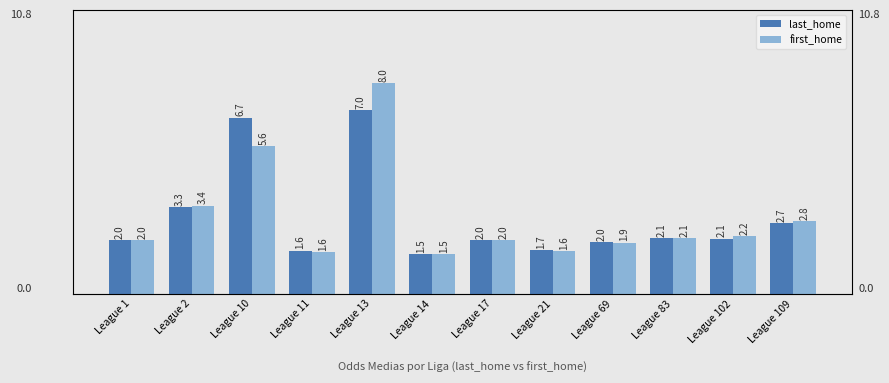

Which category has the lowest value across all series?

League 14